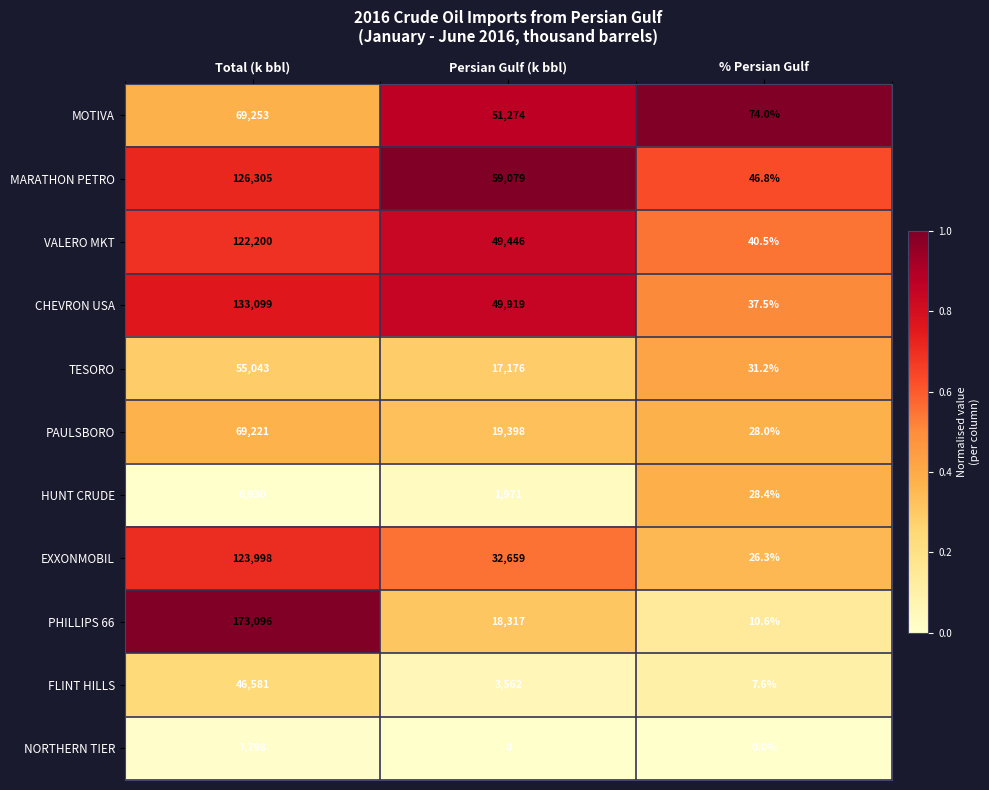

What value does the TESORO series have at Persian Gulf (k bbl)?

17176.0